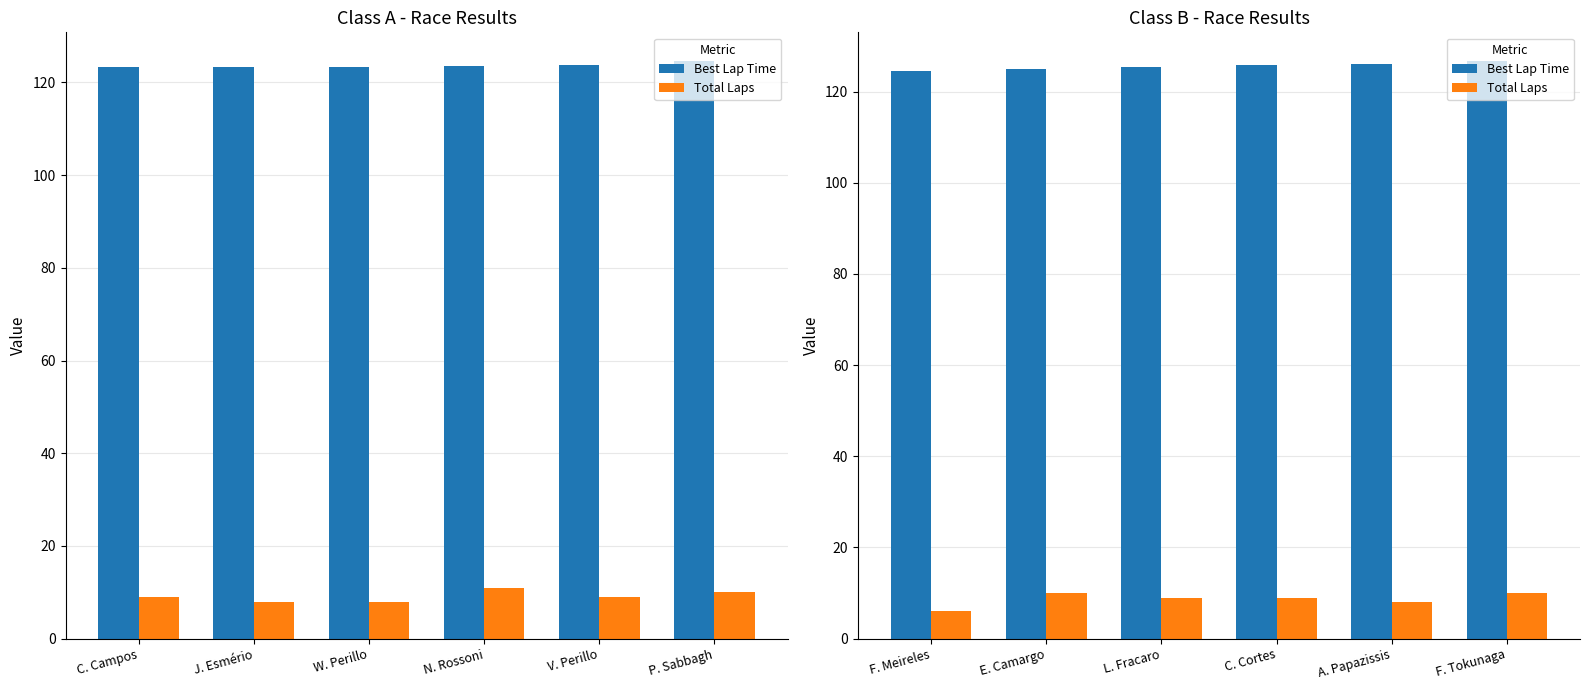

At how many categories does at least one series exceed 54?

6